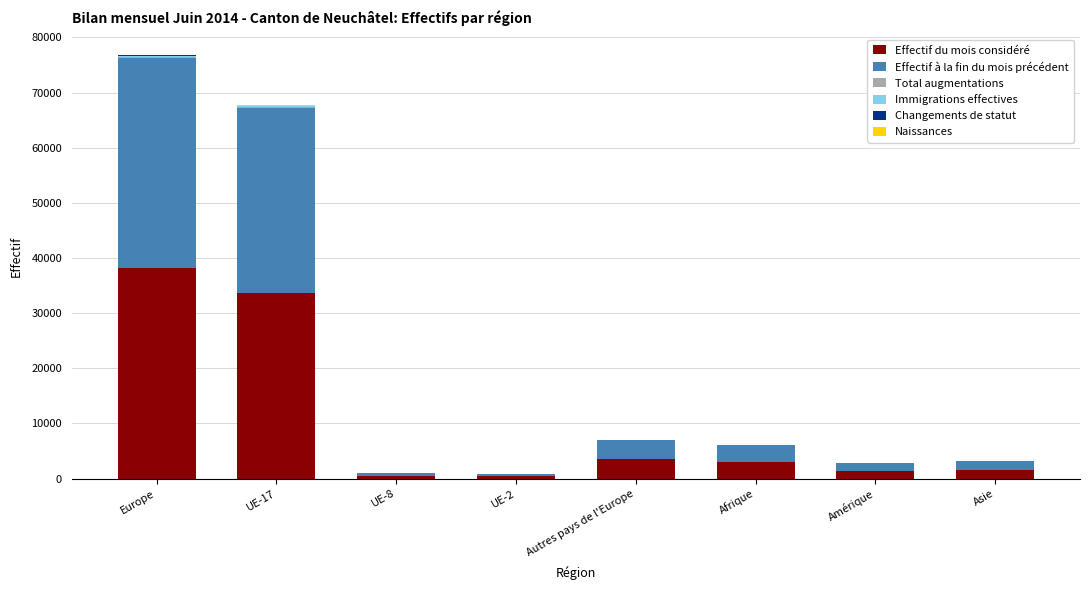

At which label does Effectif du mois considéré reach its peak?

Europe